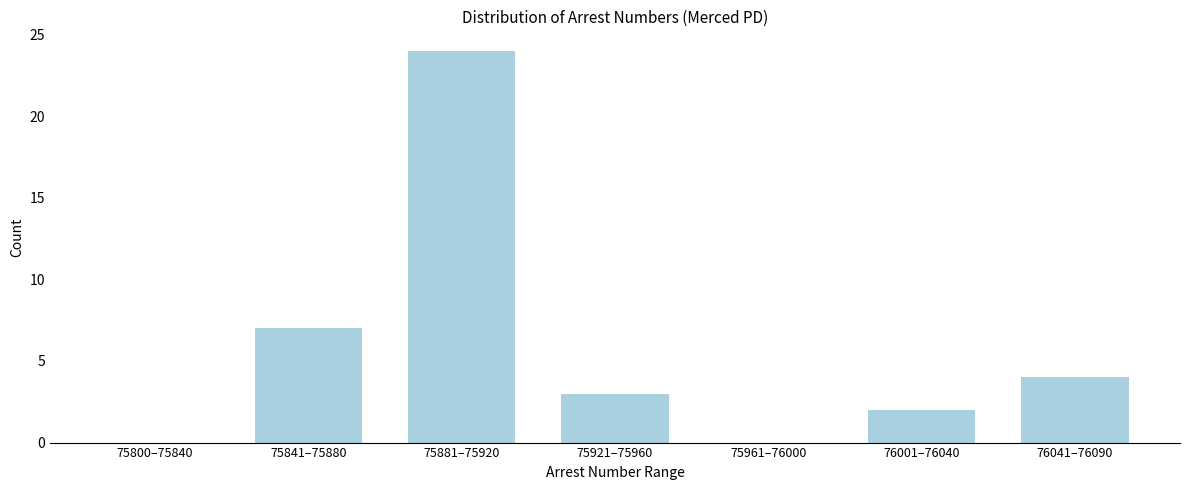

Reading left to right, extract all data points from this chart.

75800–75840=0	75841–75880=7	75881–75920=24	75921–75960=3	75961–76000=0	76001–76040=2	76041–76090=4